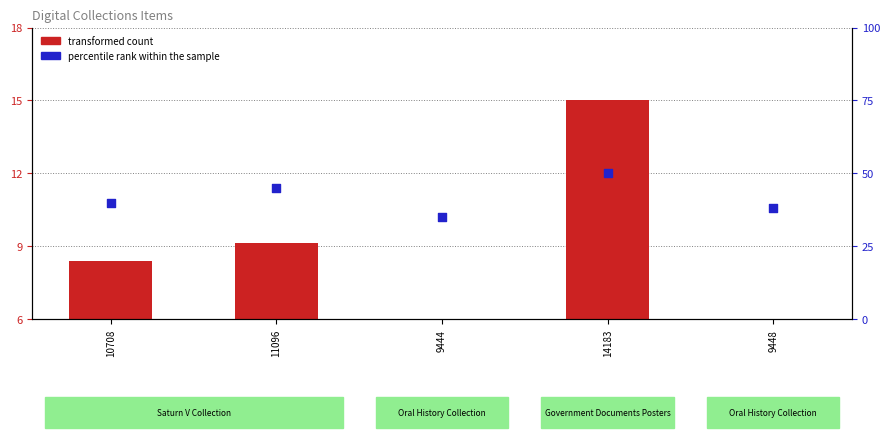

What are all the series names shown in the legend?

transformed count, percentile rank within the sample